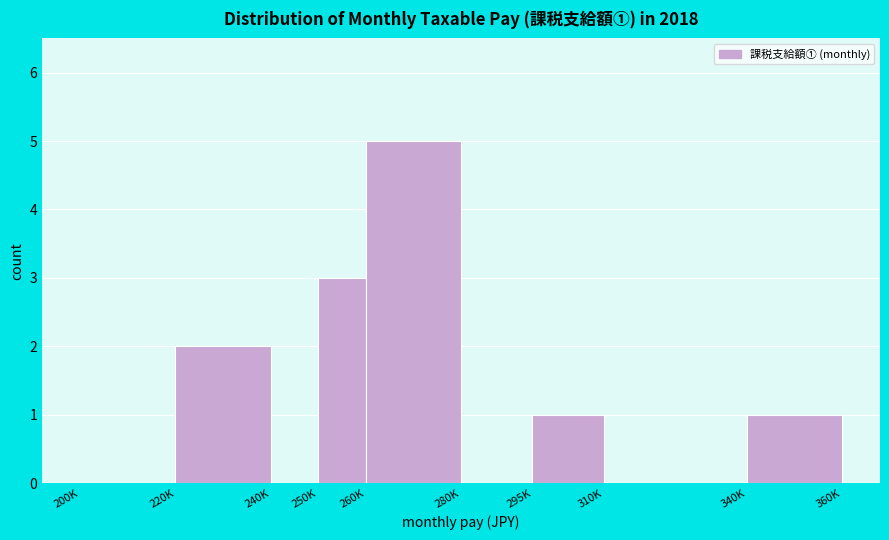

Reading left to right, extract all data points from this chart.

200K=0	220K=2	240K=0	250K=3	260K=5	280K=0	295K=1	310K=0	340K=1